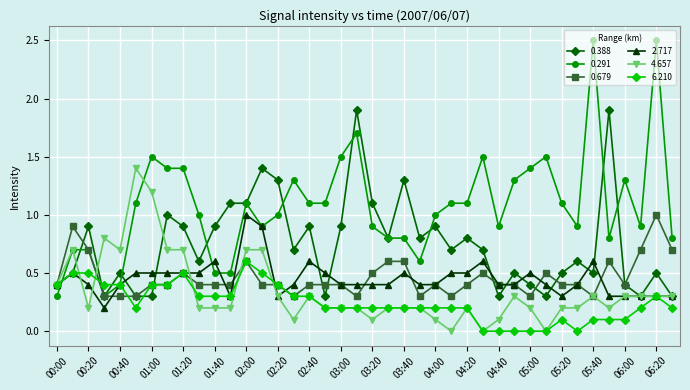

Which series has the largest total across all categories?

0.291